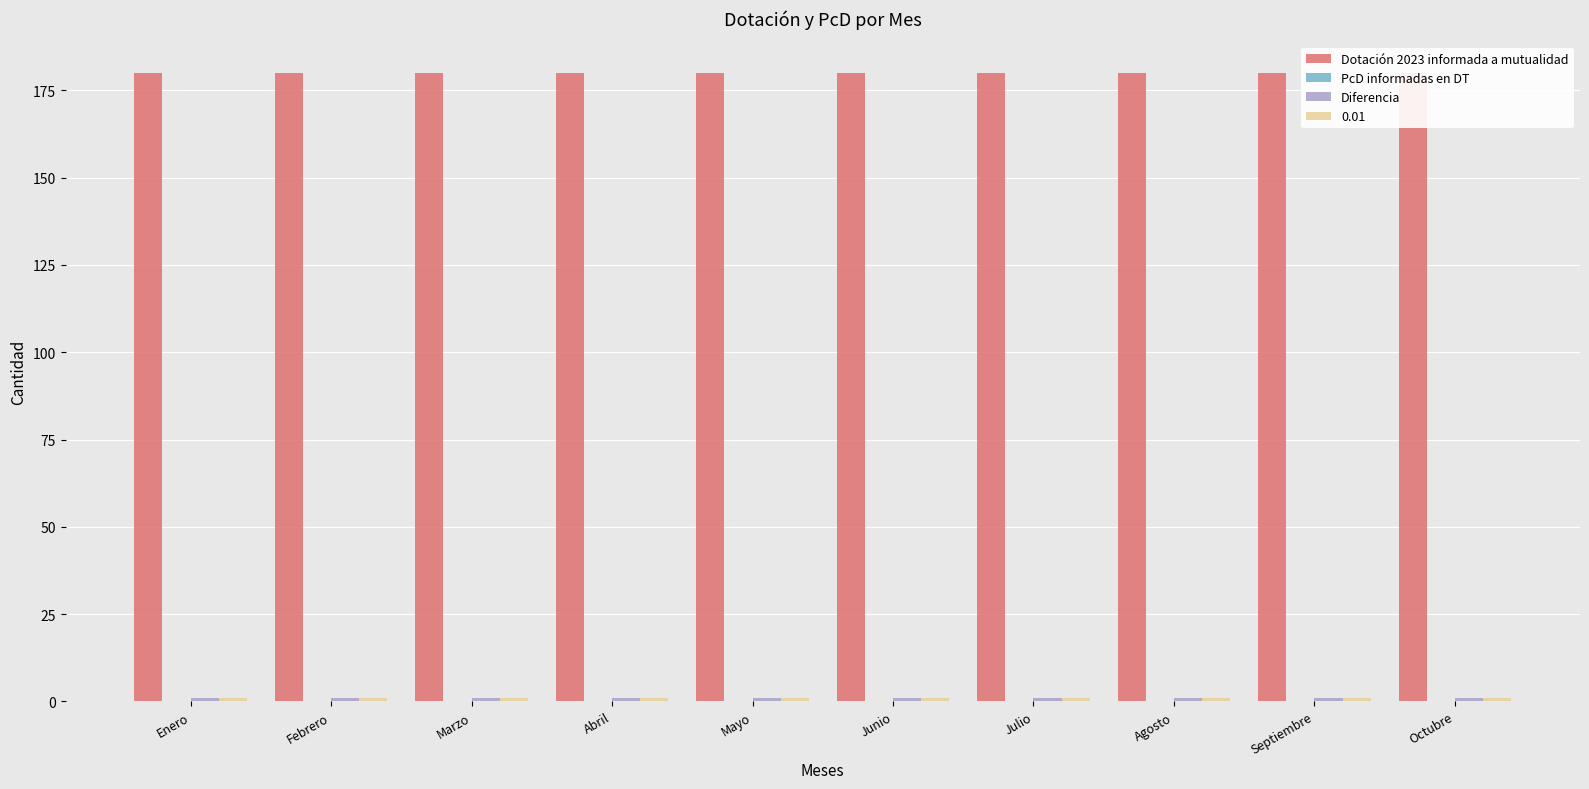

What is the average value of the Diferencia series?

1